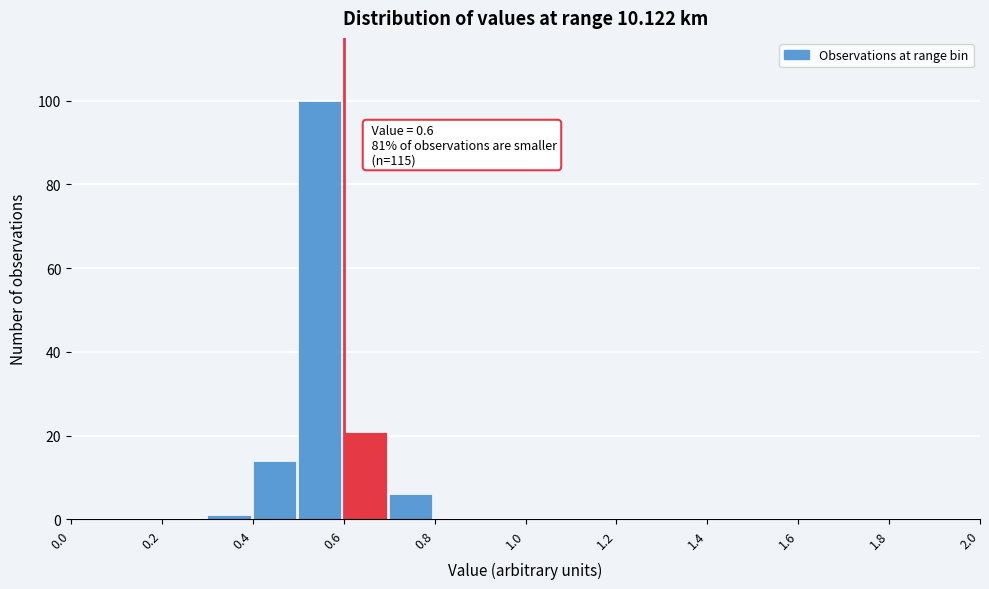

Over which range of the x-axis is the bar tallest?

0.5 to 0.6